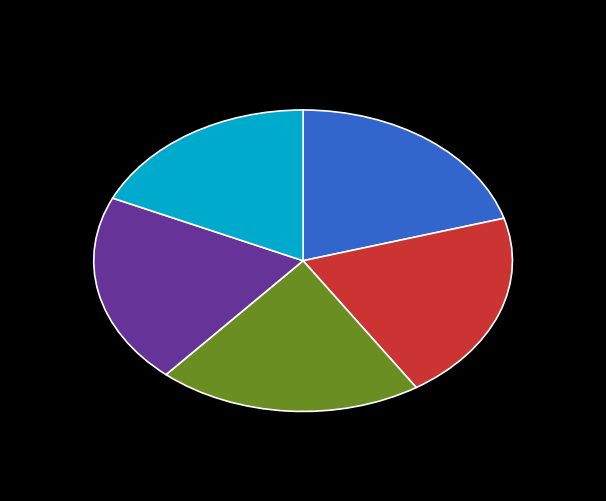

Is there a majority slice in this chart?

No